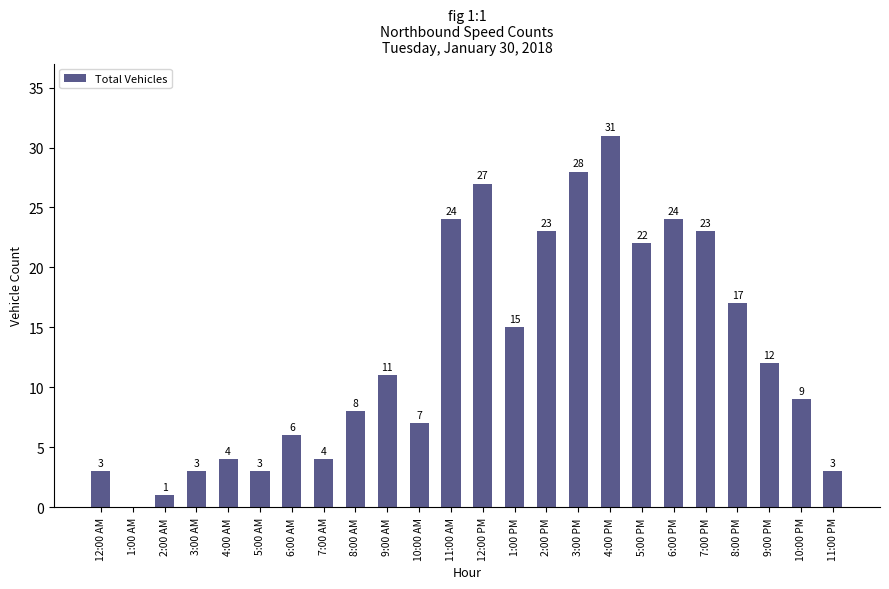

What is the sum of all values?

308